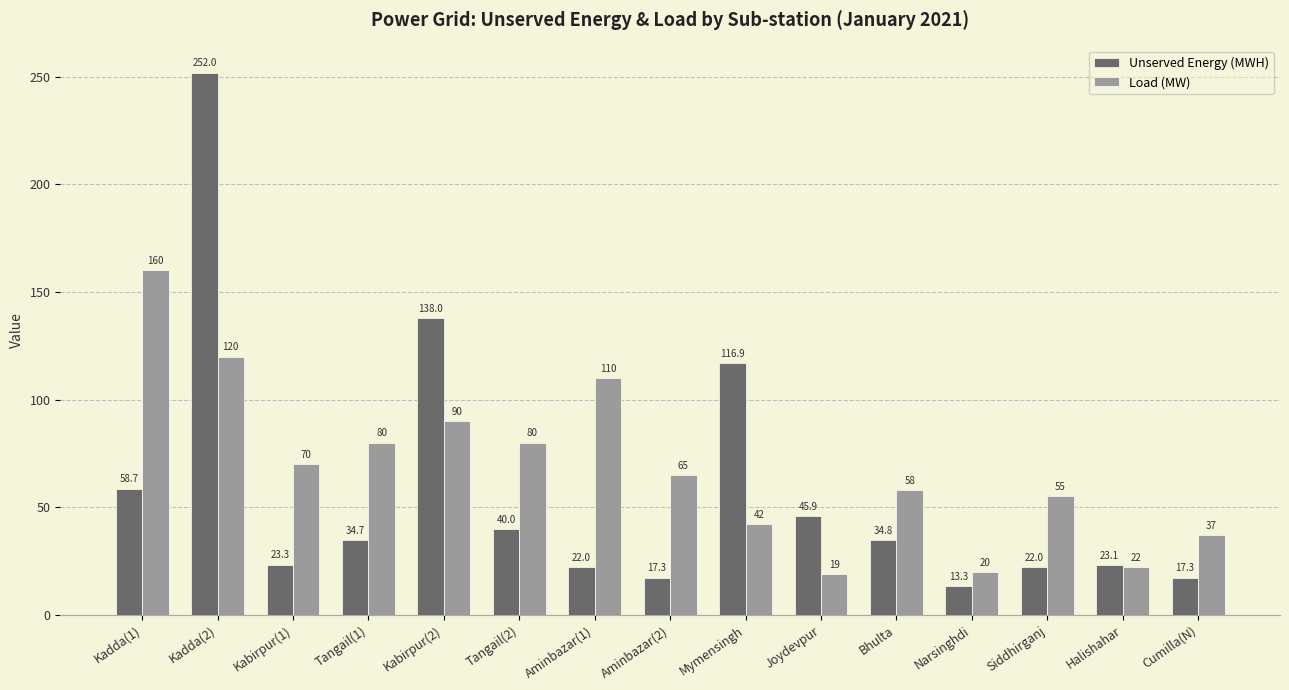

What is the difference between the second highest and minimum values in the Unserved Energy (MWH) series?

124.7